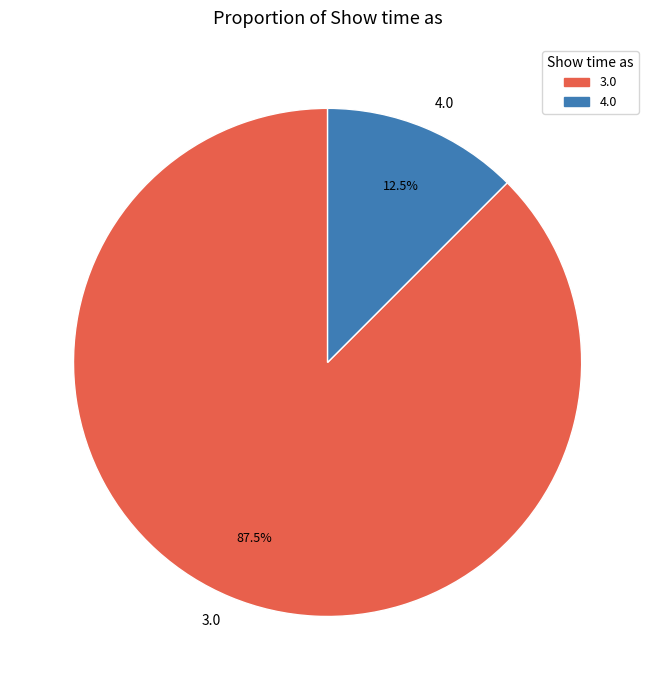

Does any single category account for the majority?

Yes